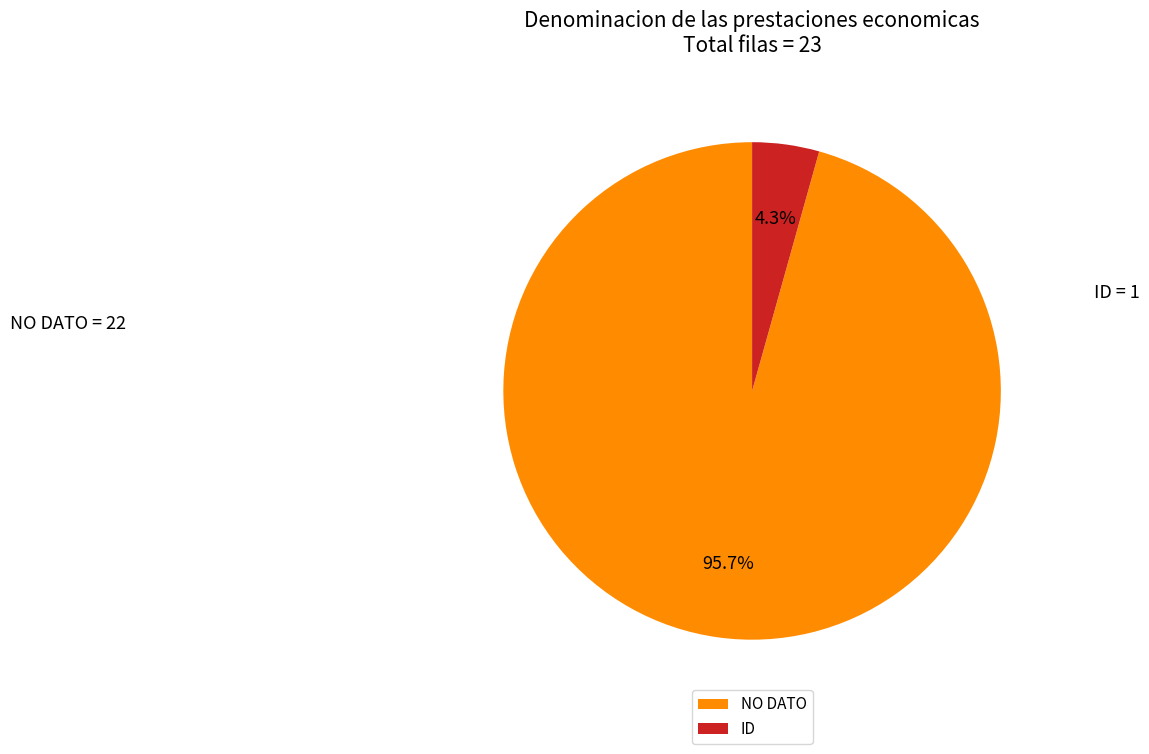

How many slices are in this pie chart?

2